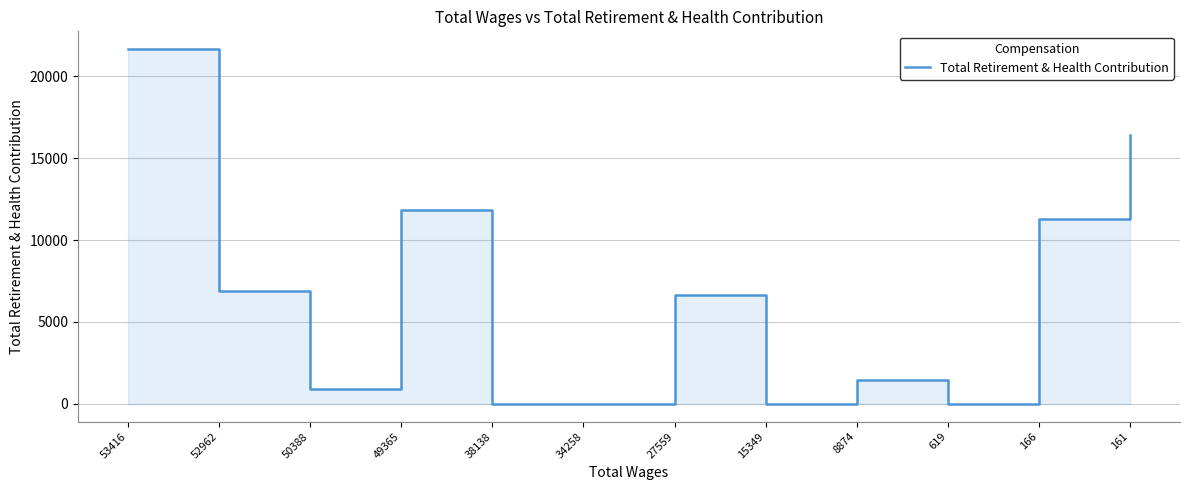

Reading left to right, list all the values displayed in this chart.

21657	6870	918	11852	0	0	6659	0	1466	0	11294	16422